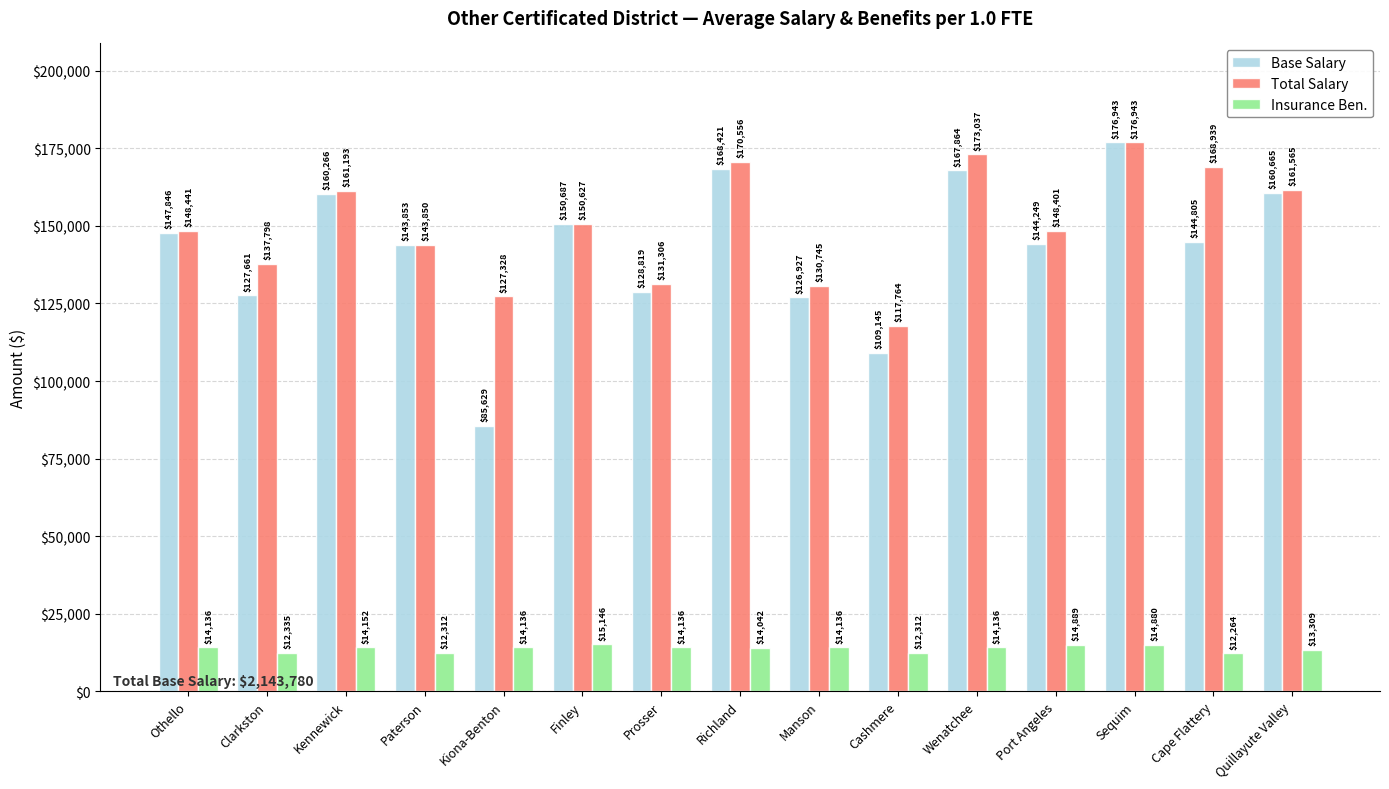

At which label does Base Salary first exceed 144805?

Othello